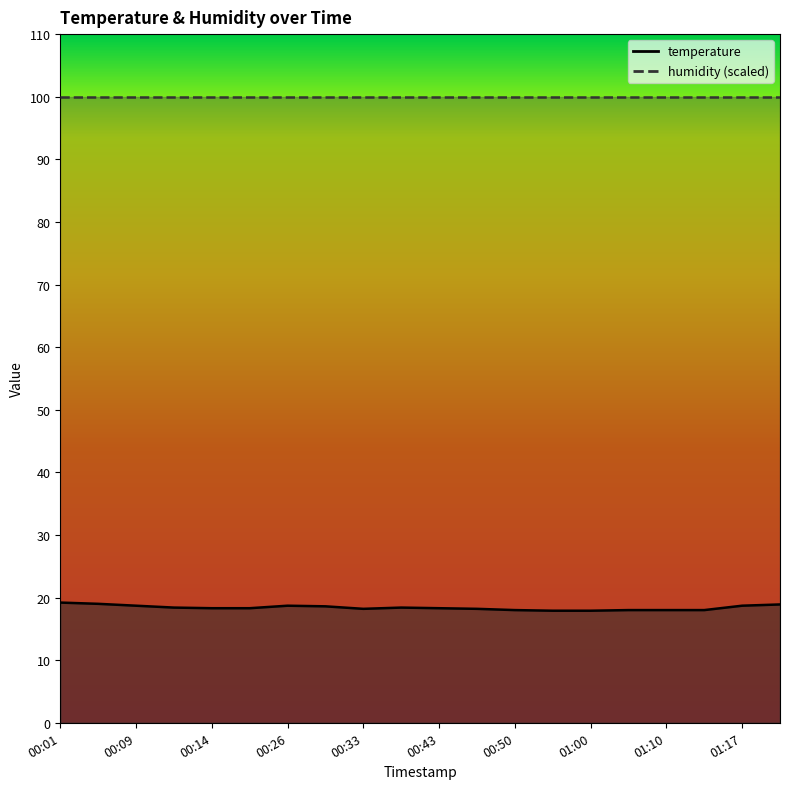

What is the change in value from 00:28 to 00:33?

-0.4